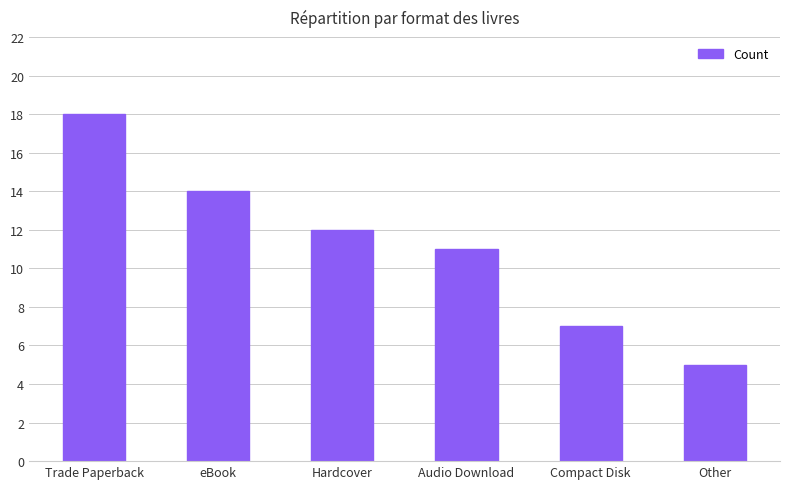

What is the change in value from eBook to Other?

-9